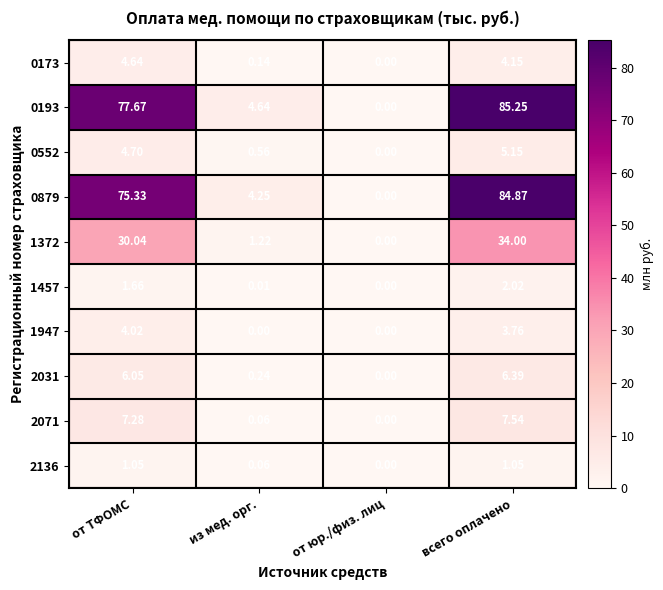

Which series has the largest range (max minus min)?

0193